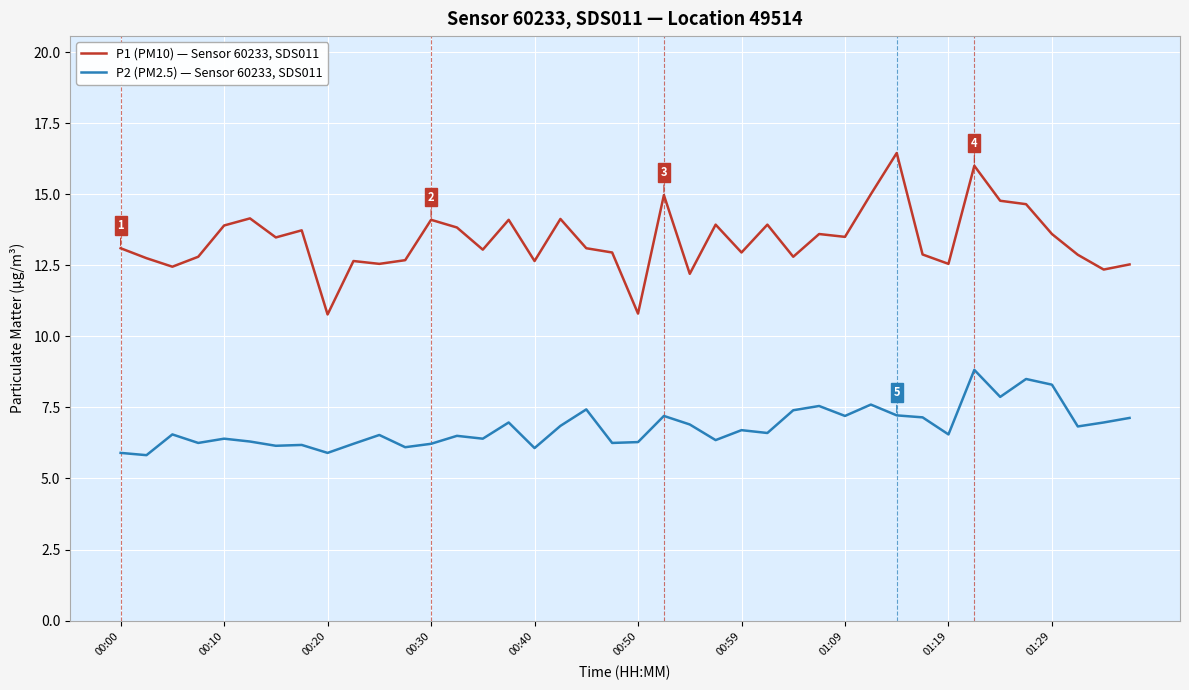

Which series has the widest spread of values?

P1 (PM10) — Sensor 60233, SDS011